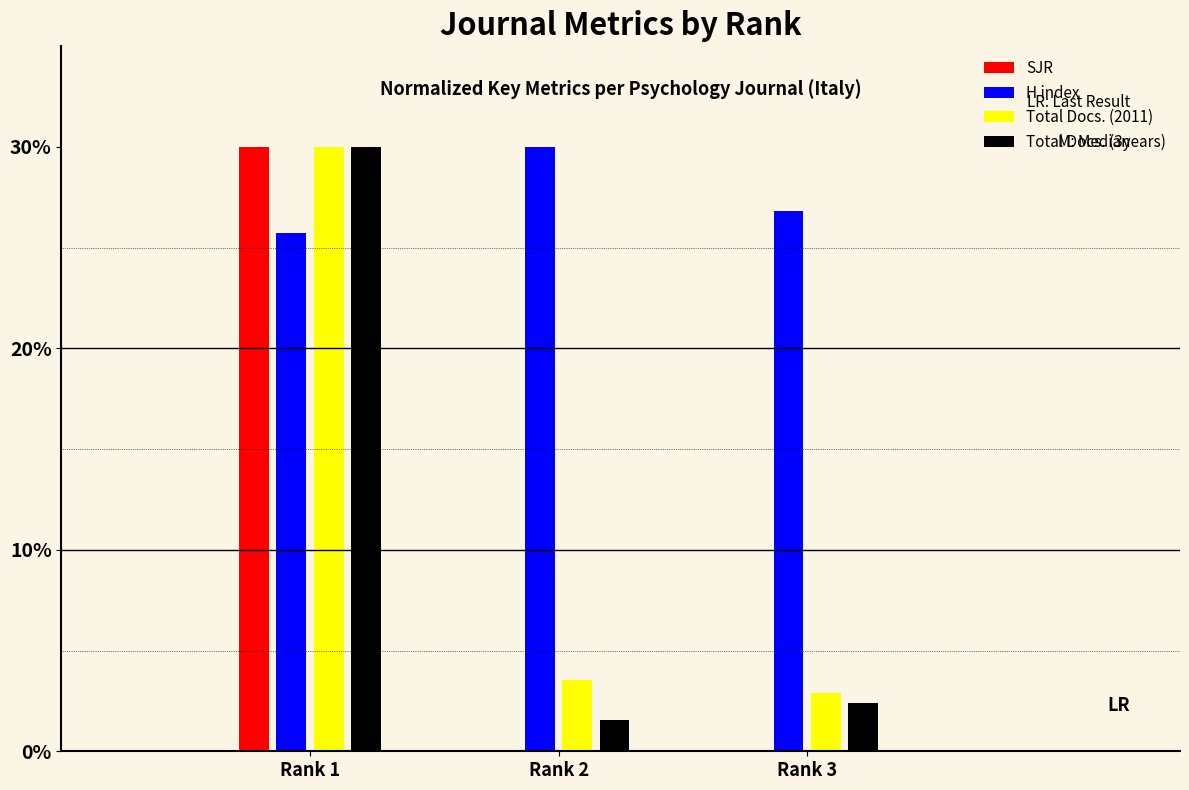

Where is H index nearest to the value 27?

Rank 3